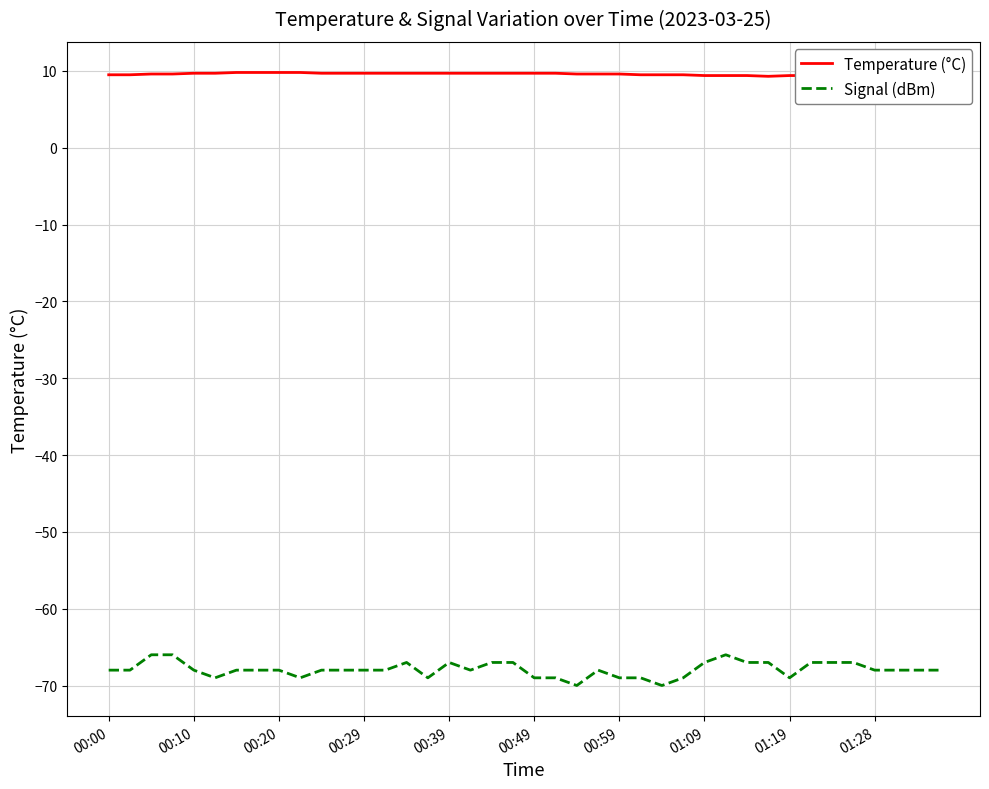

True or false: Temperature (°C) and Signal (dBm) cross at least once.

False